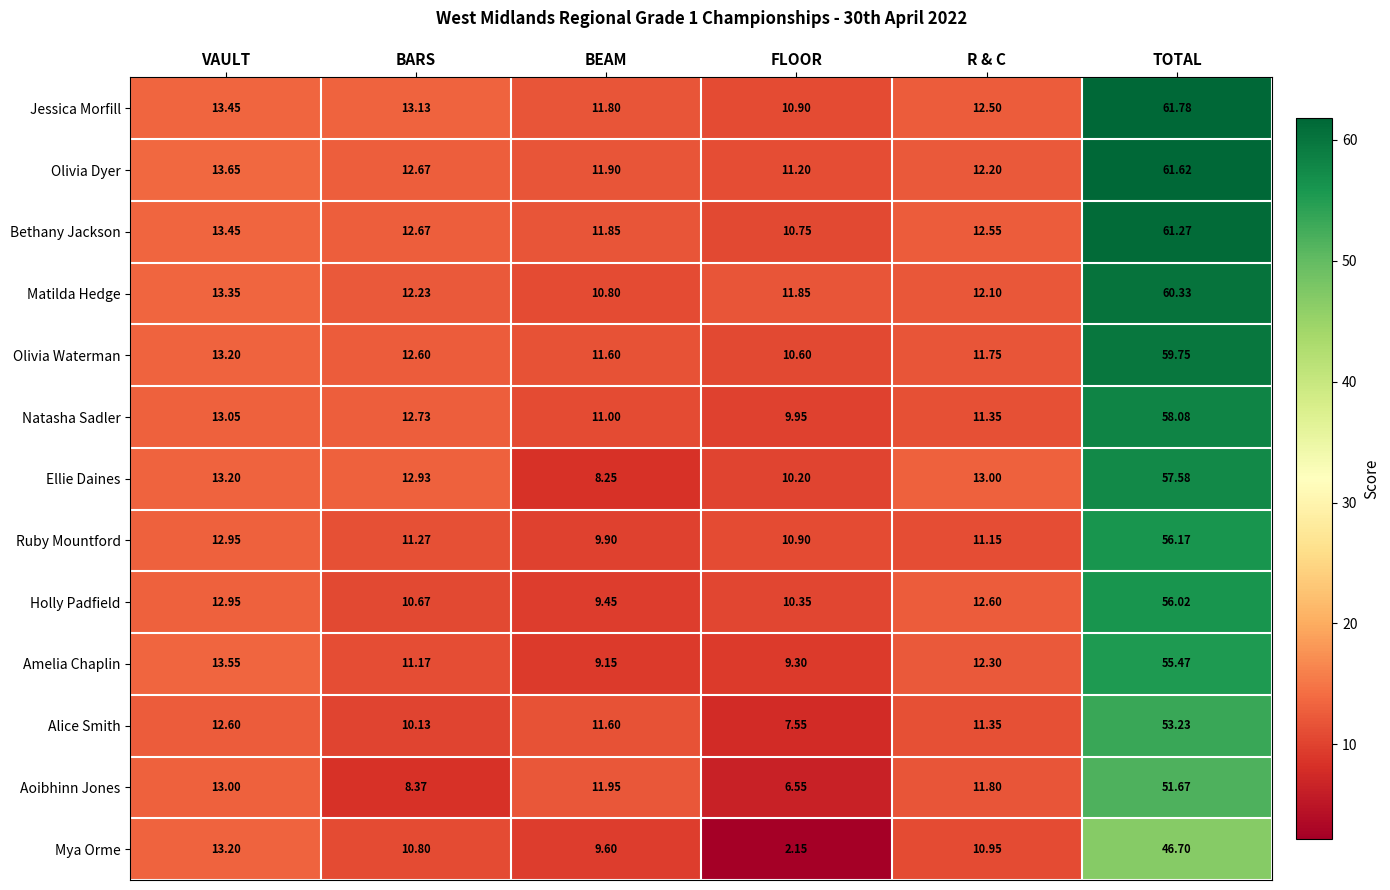

Which series has the largest total across all categories?

Jessica Morfill